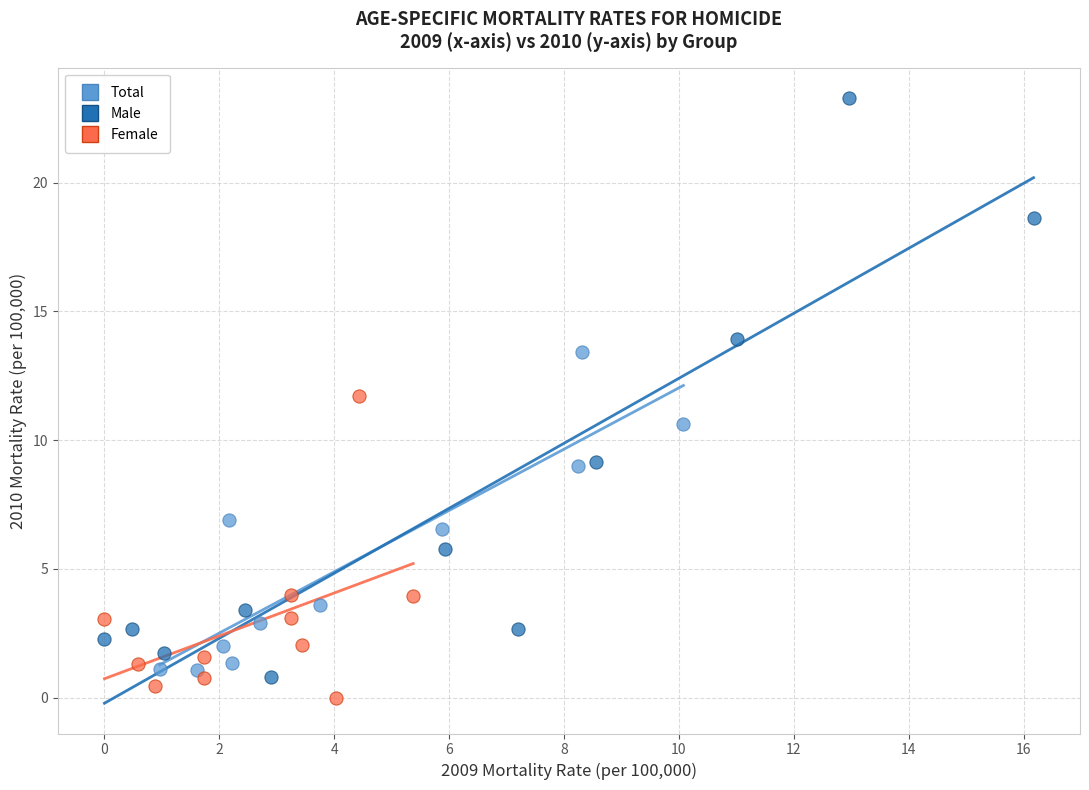

Which series contains the lowest Y value?

Female